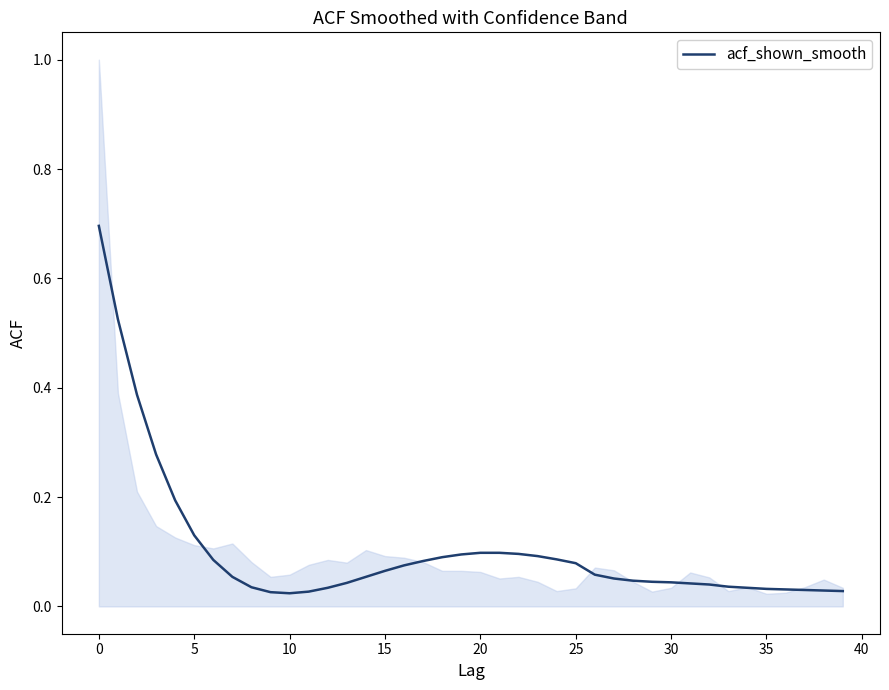

What is the highest value of the acf_shown_smooth series?

0.7